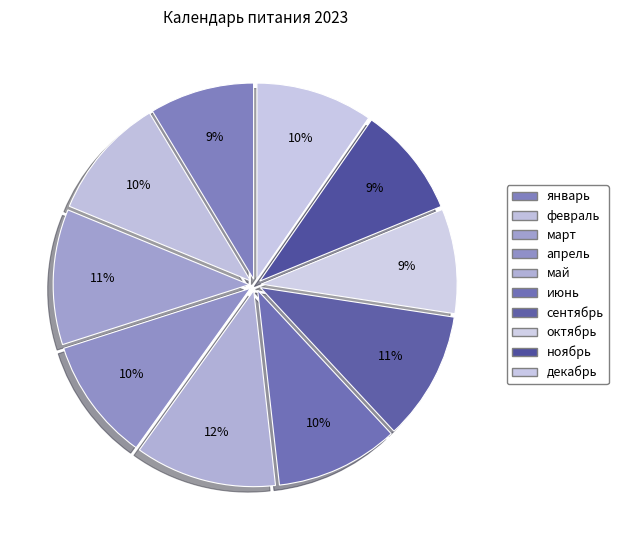

How many segments does this pie chart have?

10